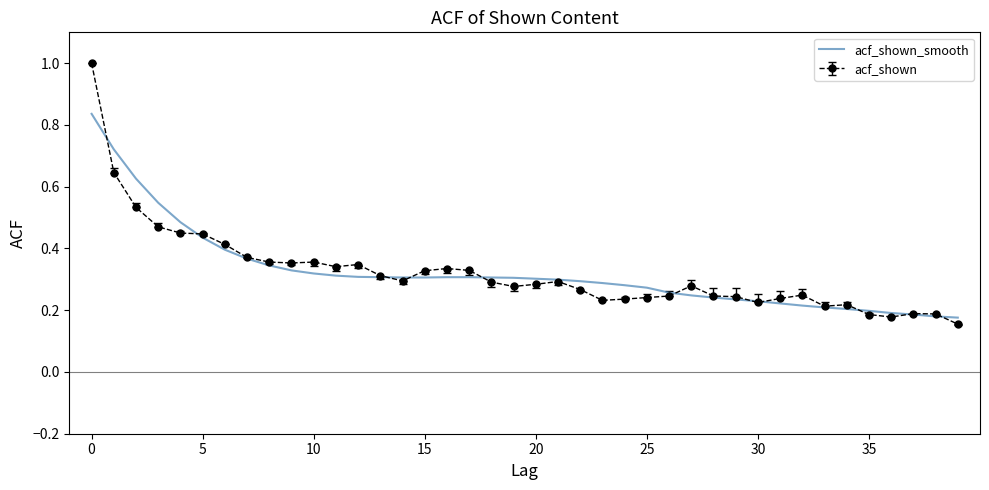

Which series has the widest spread of values?

acf_shown